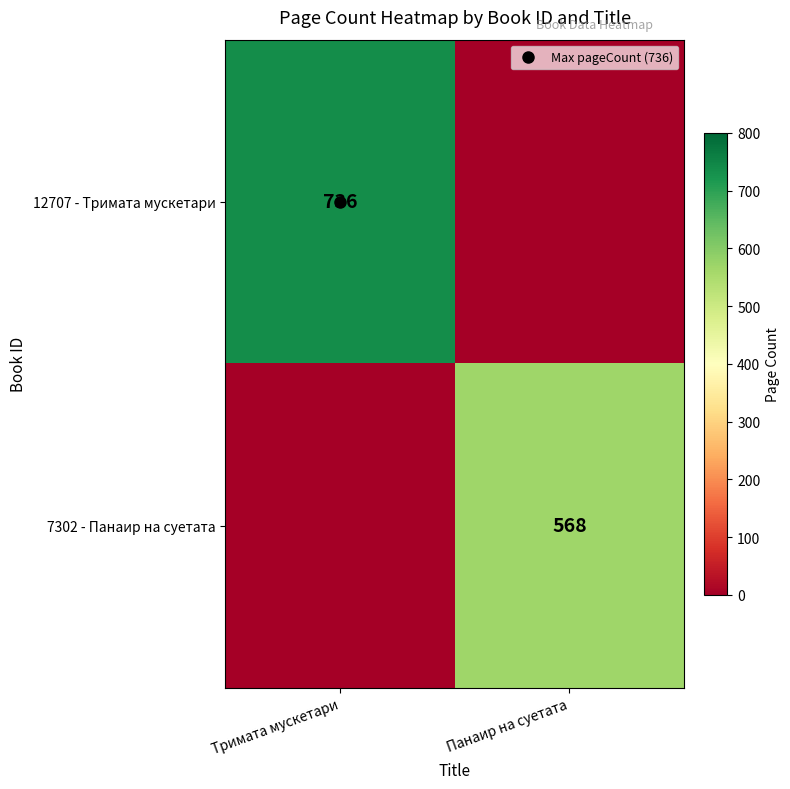

What is the sum of the 7302 - Панаир на суетата values at Тримата мускетари and Панаир на суетата?

568